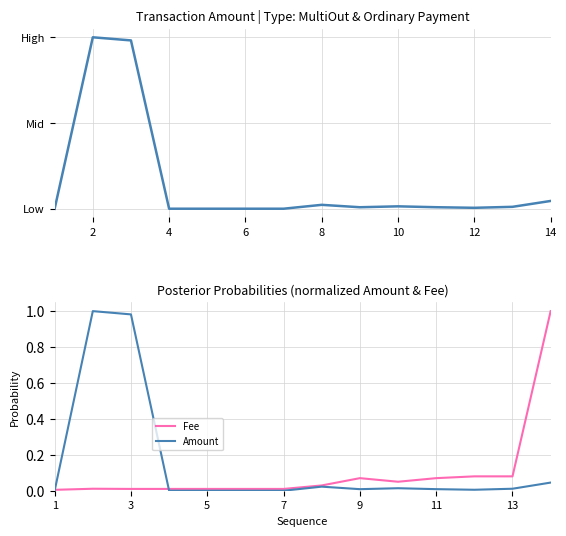

The value of Fee at 7 is 0.0. True or false?

True